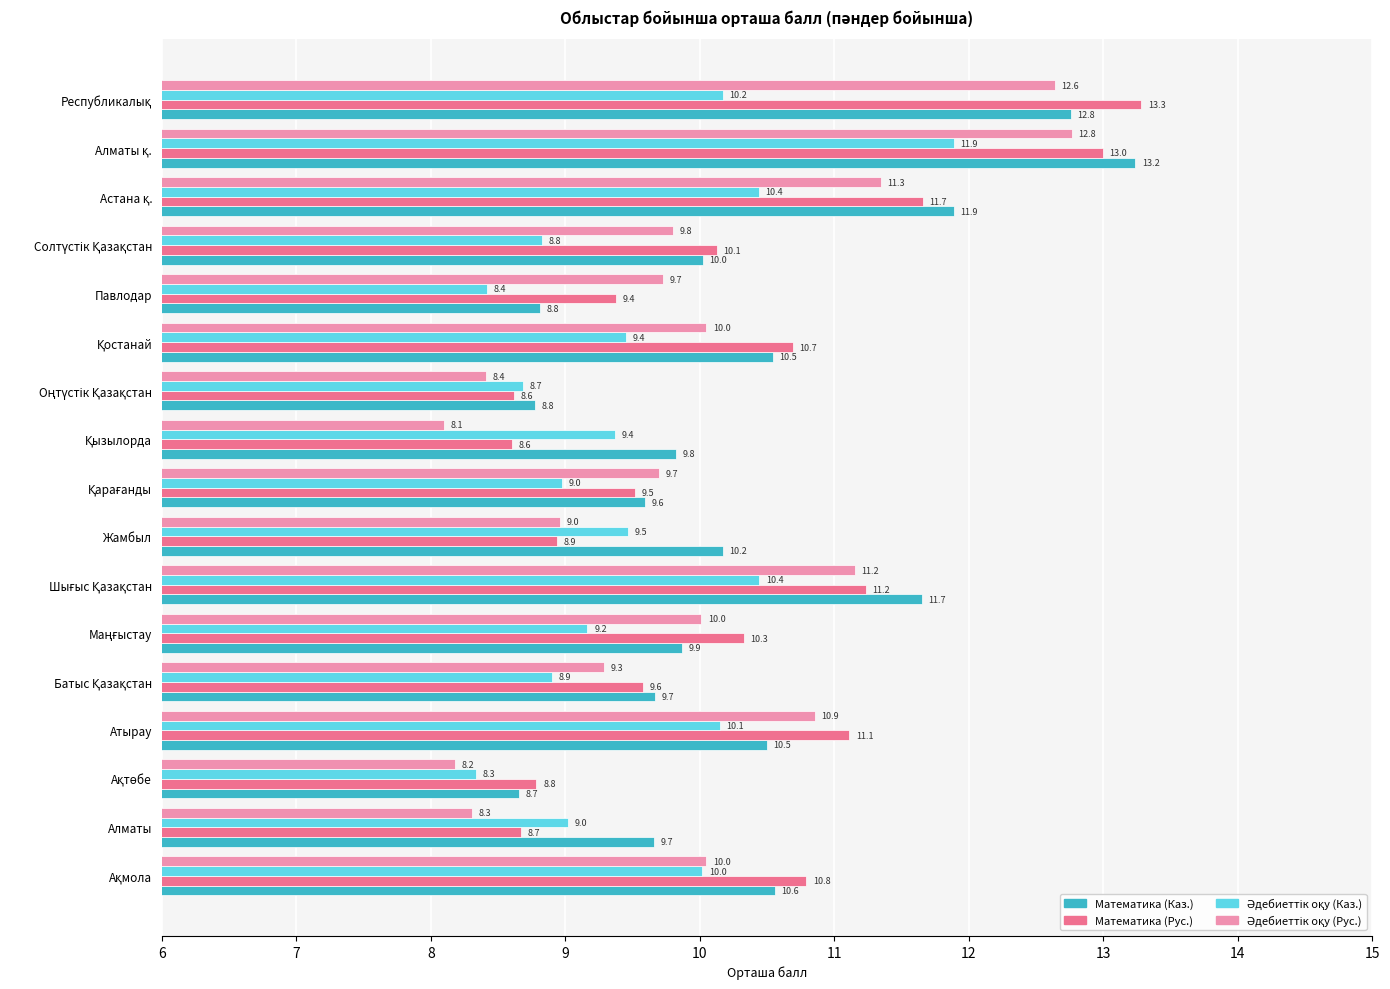

What is the average value of the Математика (Каз.) series?

10.4